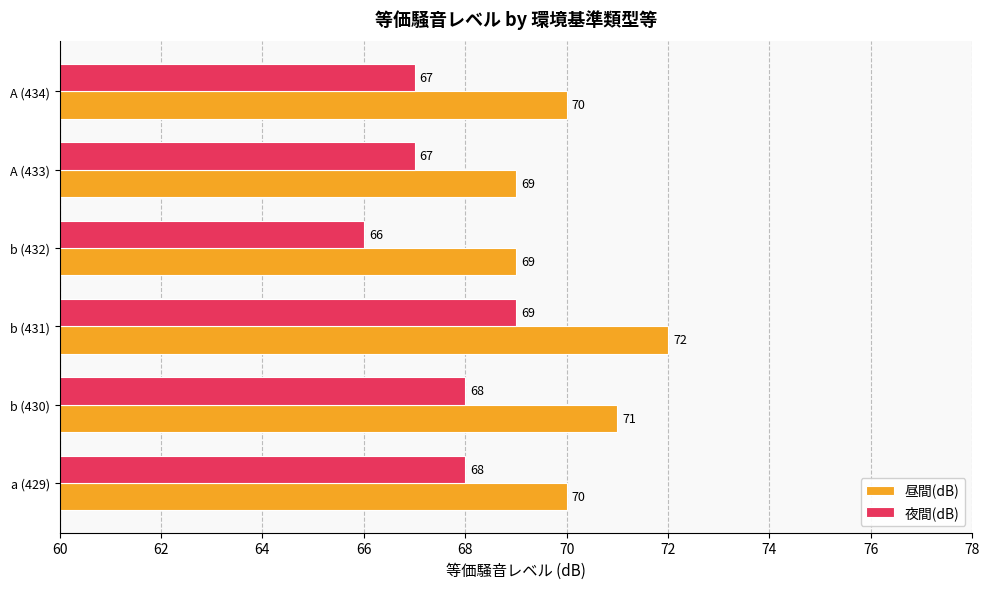

List the series in order of their peak value, lowest first.

夜間(dB), 昼間(dB)